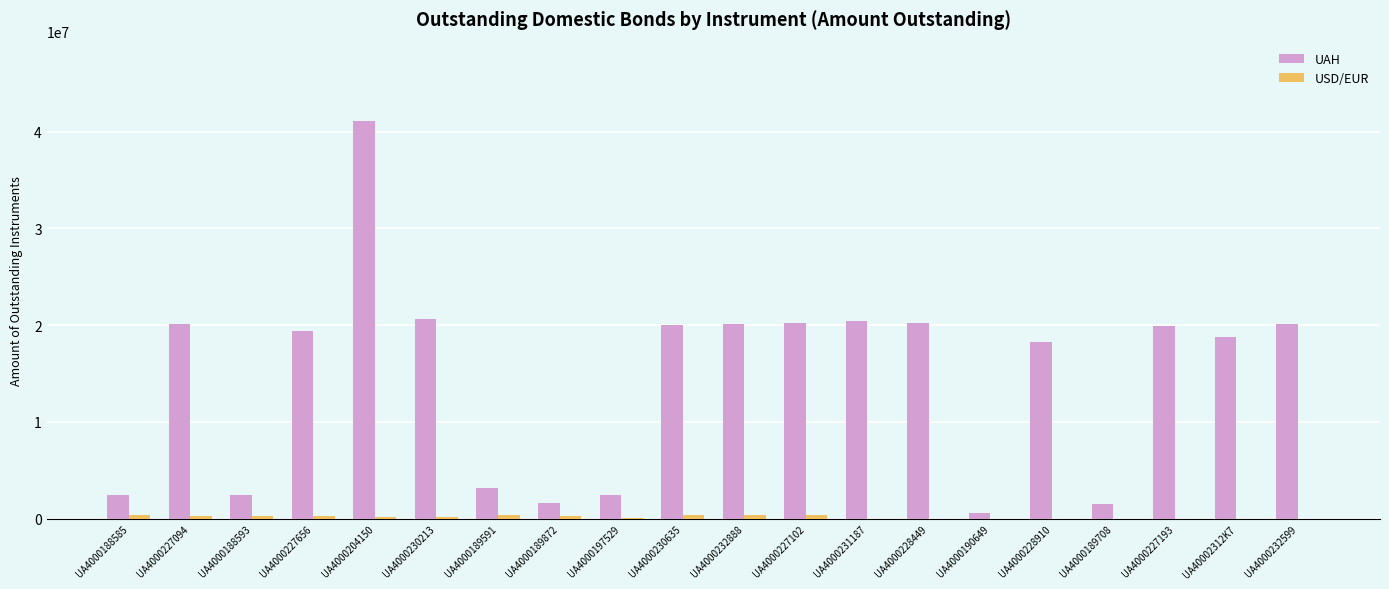

At which category does the chart reach its peak across all series?

UA4000204150